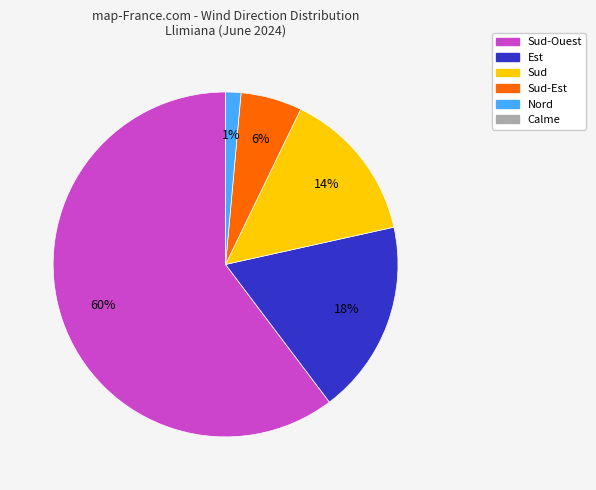

To the nearest percent, what is the average slice percentage?

17%